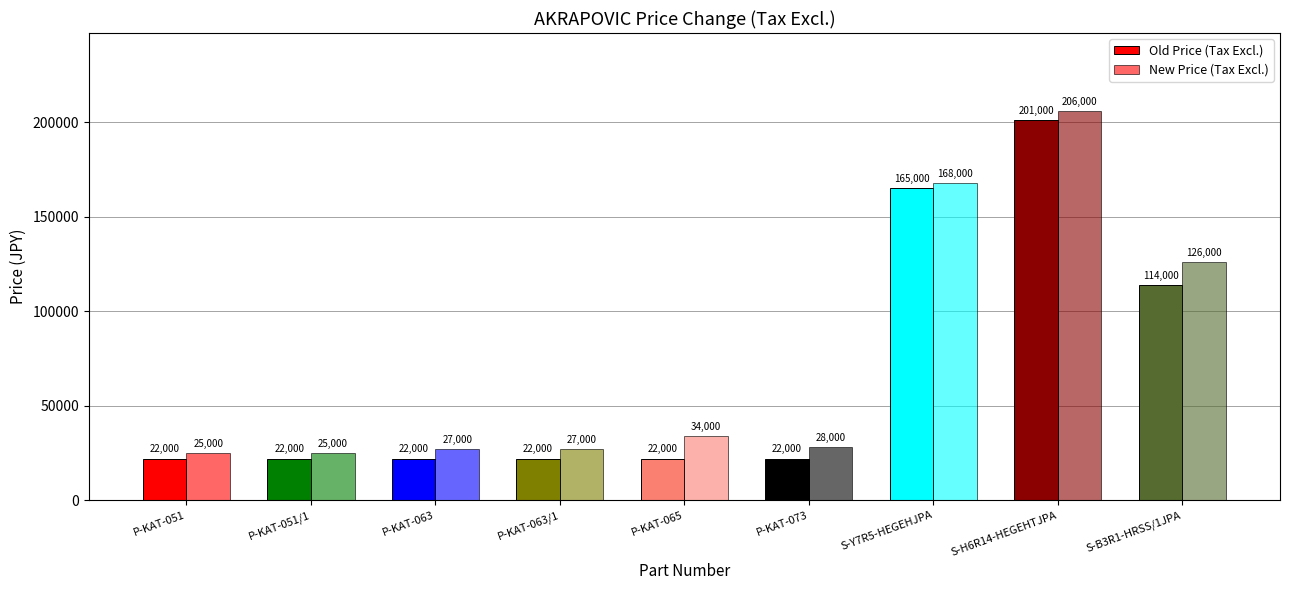

What is the approximate value of New Price (Tax Excl.) at P-KAT-073?

28000